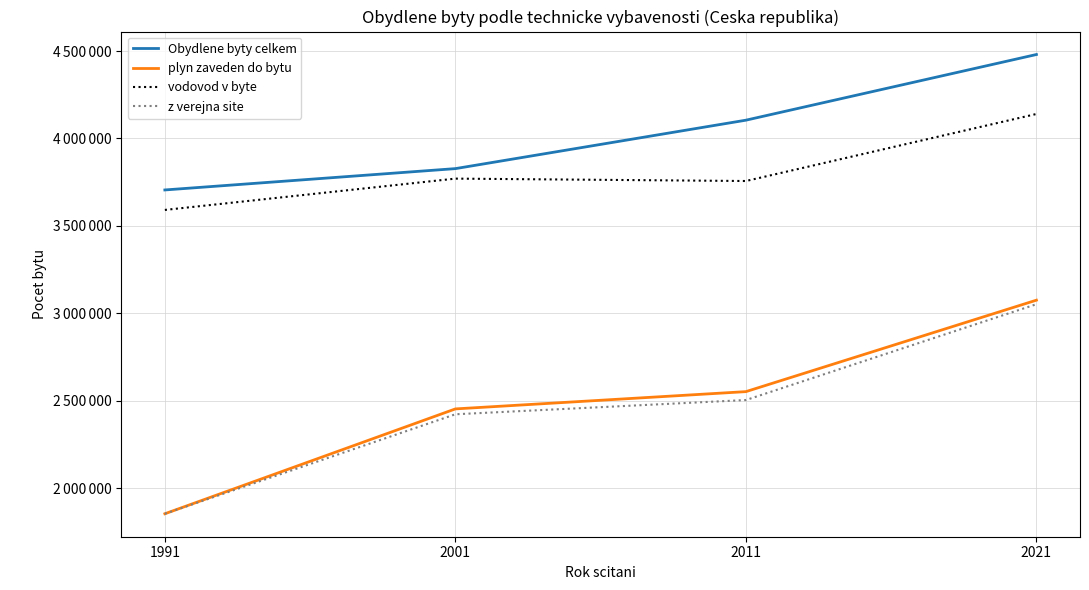

What is the minimum value for plyn zaveden do bytu?

1854163